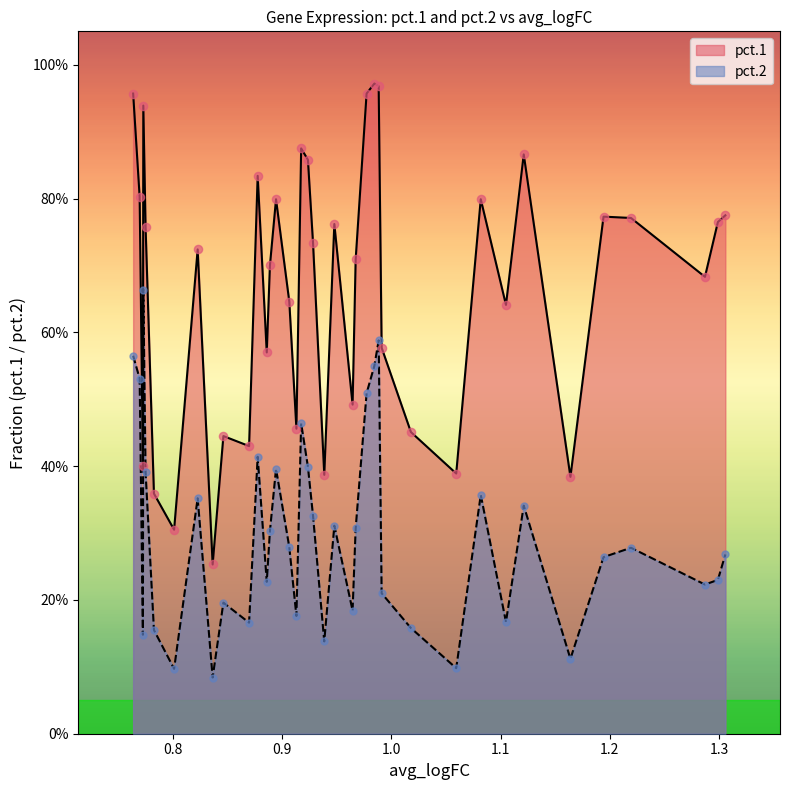

Is the value of pct.1 at Fos greater than the value of avg_logFC at Sdc1?

Yes